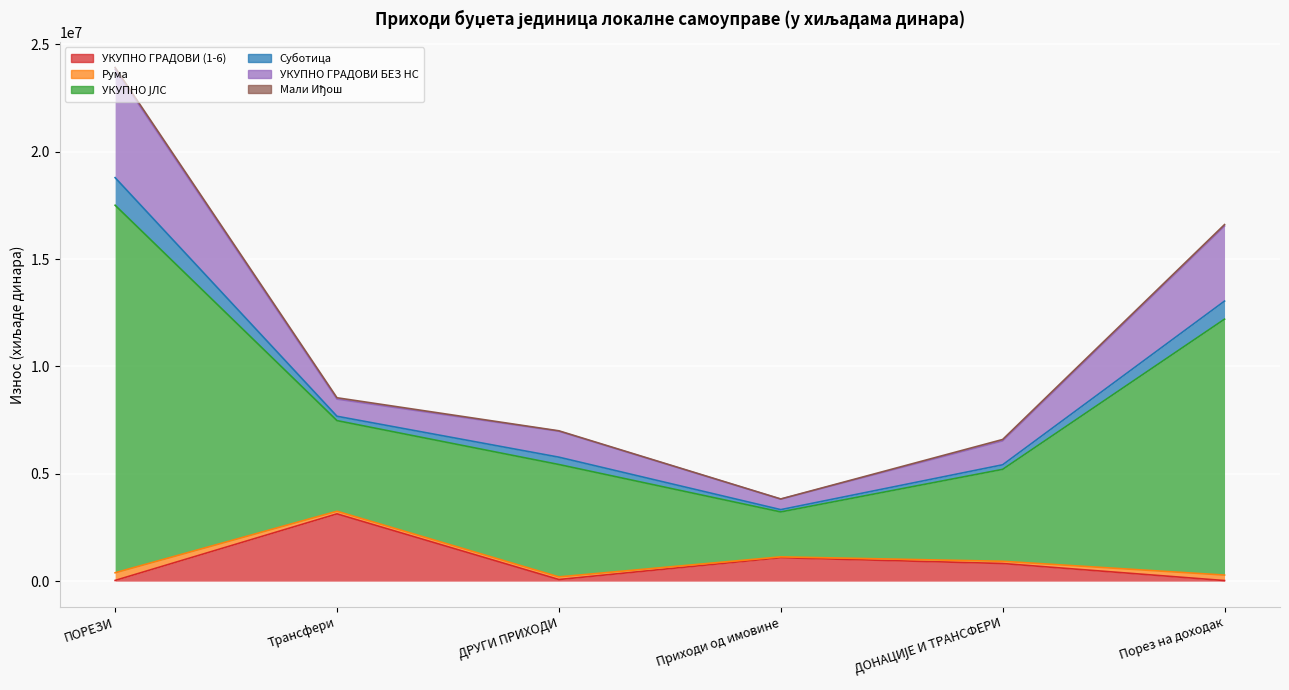

Where is Рума nearest to the value 13875707?

Порез на доходак